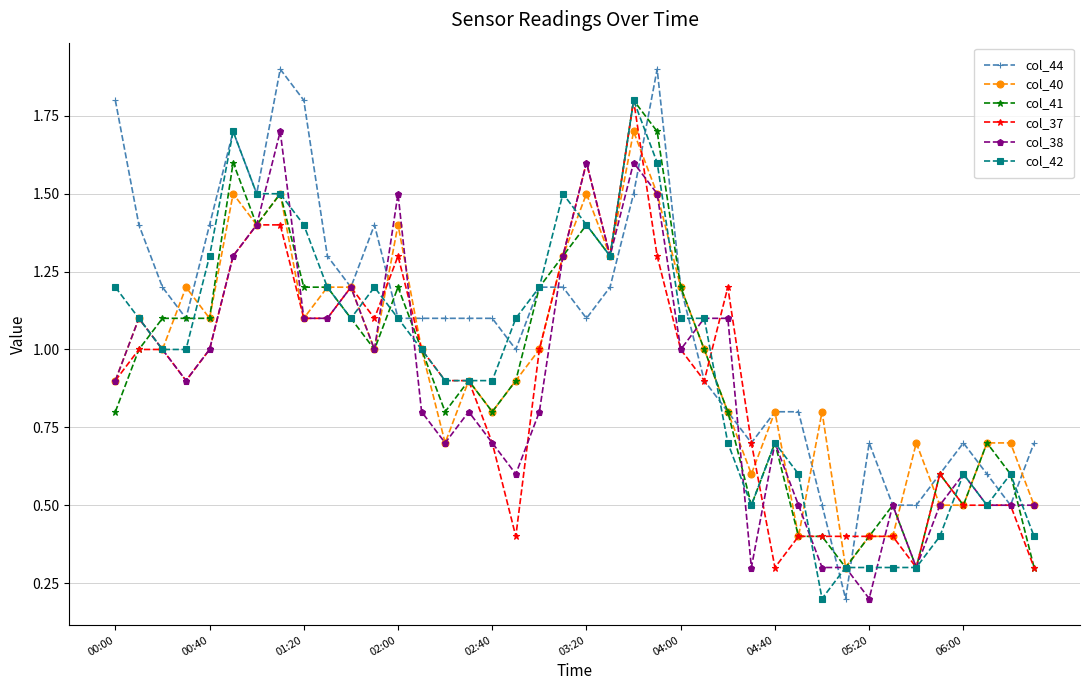

Which series has the largest total across all categories?

col_44